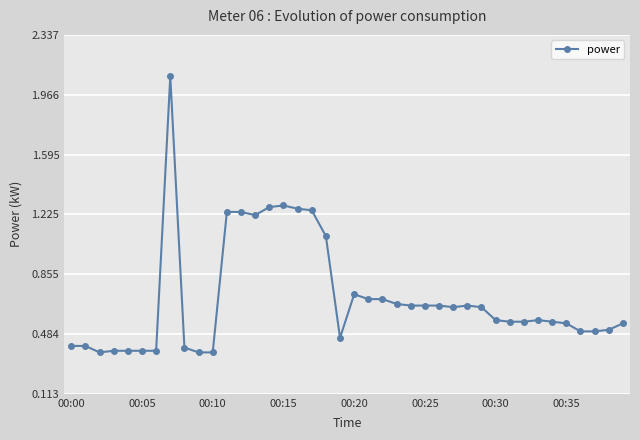

True or false: the data has more than 0 interior local peaks.

True